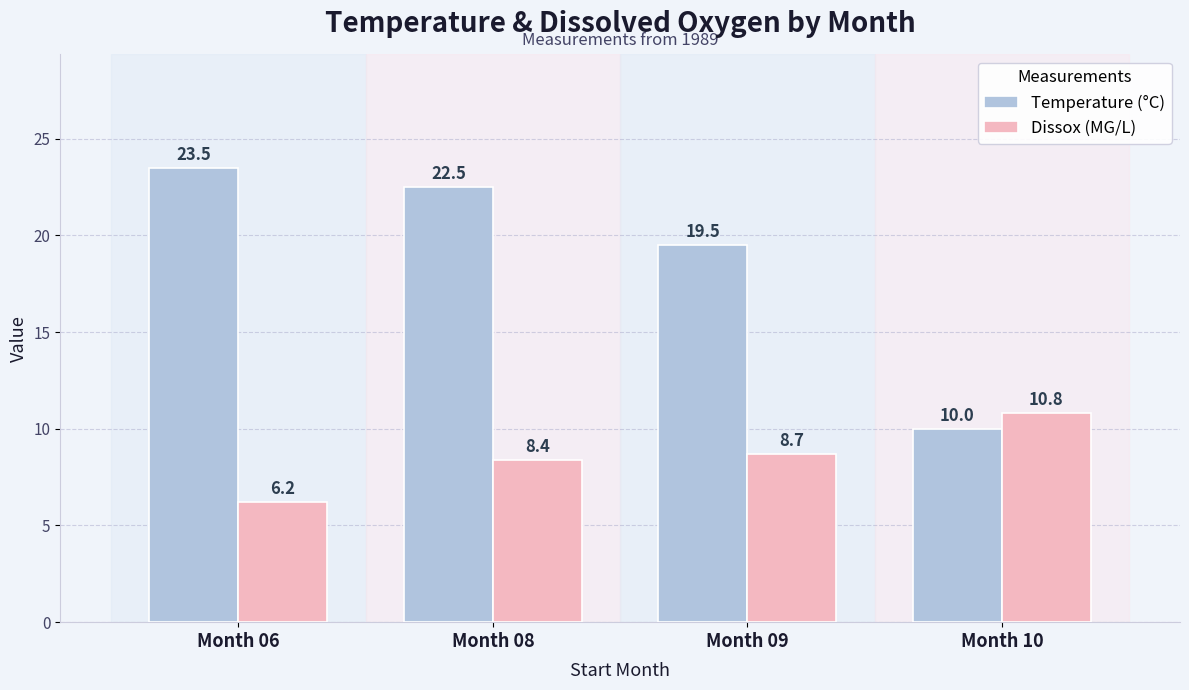

Reading left to right, what are all the values shown in this chart?

Temperature (°C): 23.5	22.5	19.5	10.0
Dissox (MG/L): 6.2	8.4	8.7	10.8